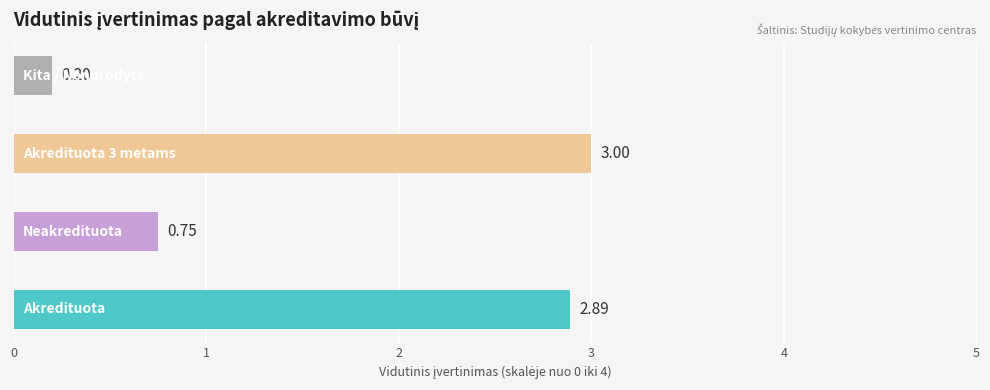

What is the difference between the maximum and minimum values?

2.8